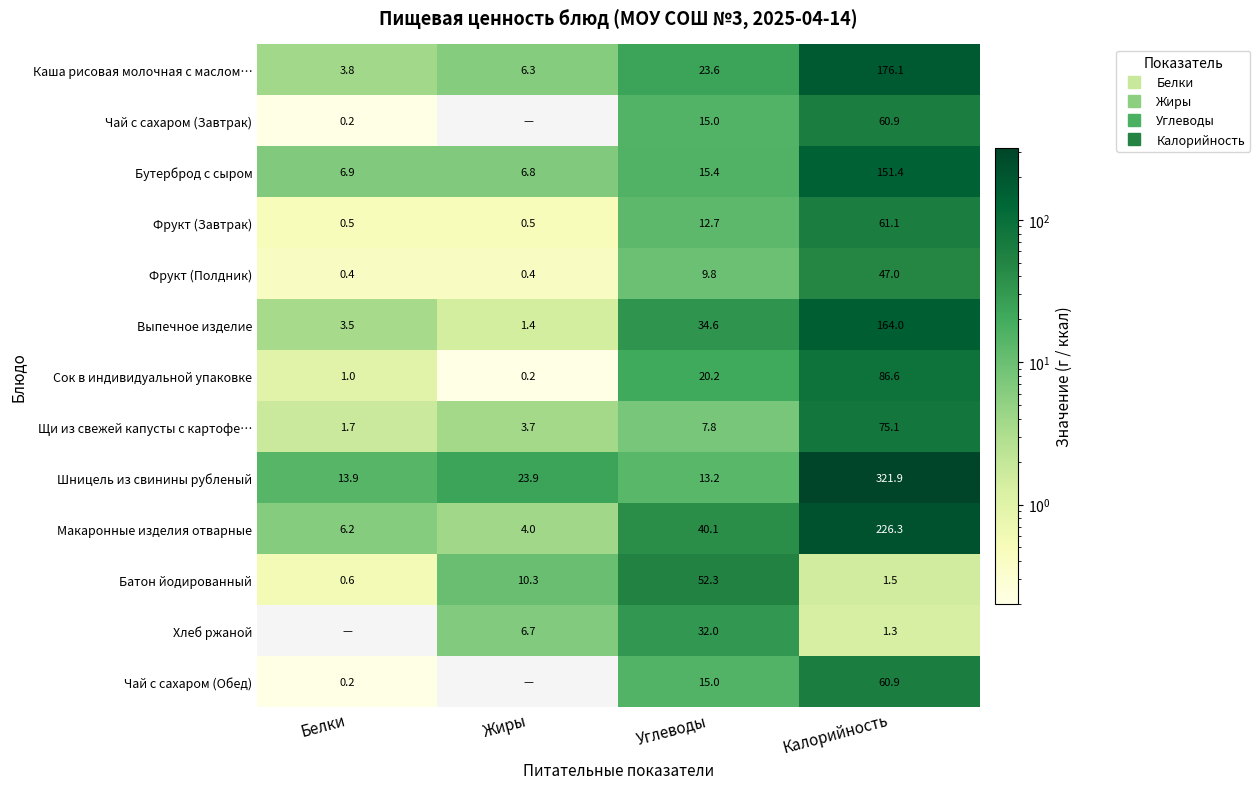

What is the average value of the Хлеб ржаной series?

10.0